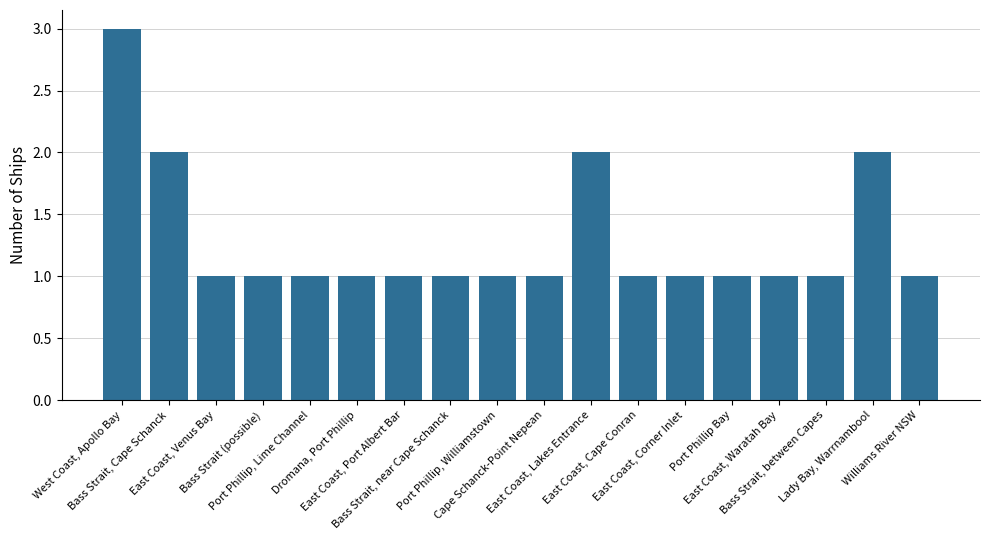

Read the value at East Coast, Venus Bay.

1